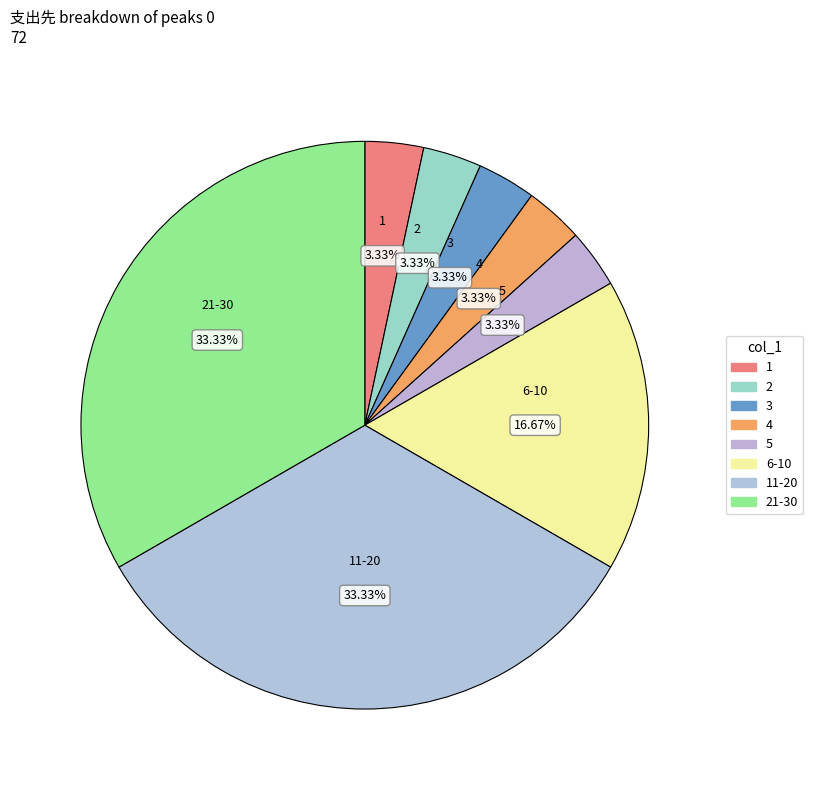

Count the number of slices in the pie.

8